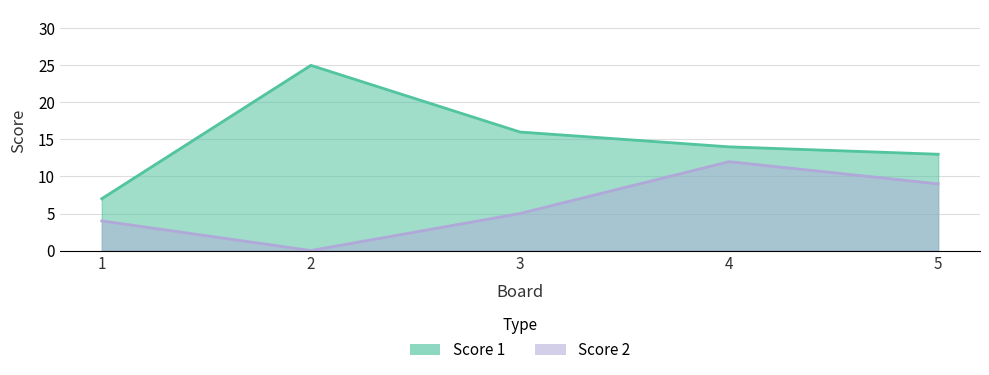

Rank the series by their maximum value, from highest to lowest.

Score 1, Score 2